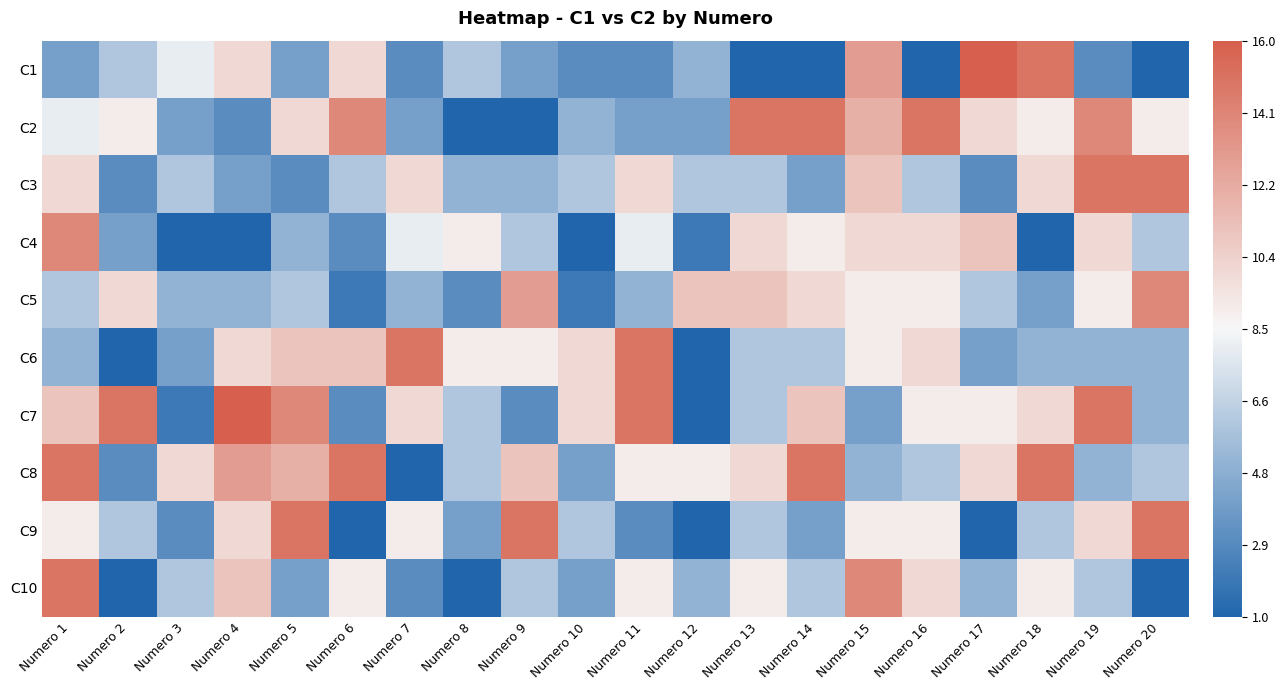

Between Numero 8 and Numero 9, which is larger?

Numero 8